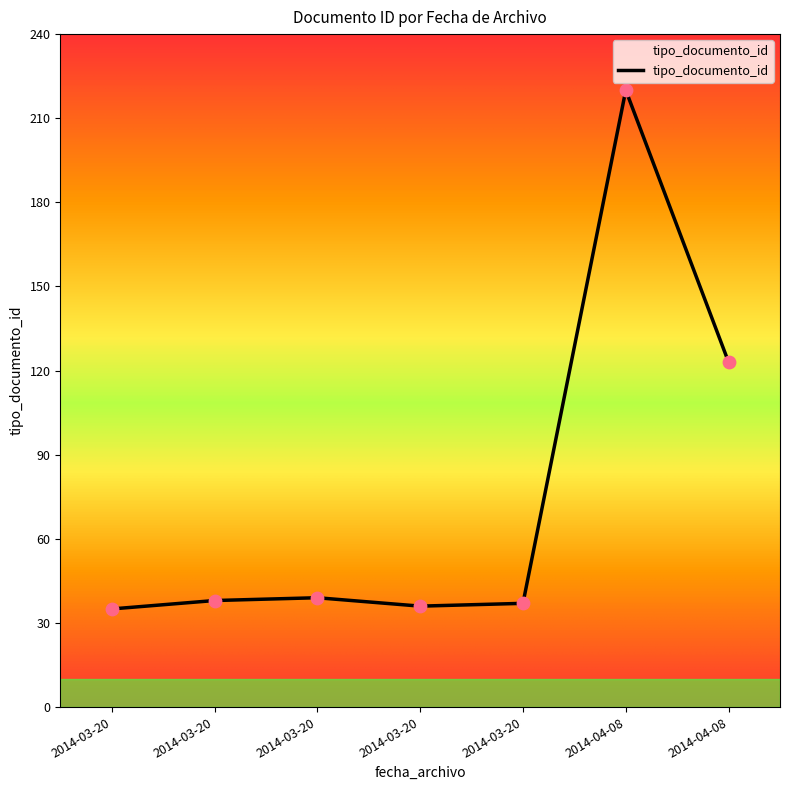

How many categories are shown in the chart?

7